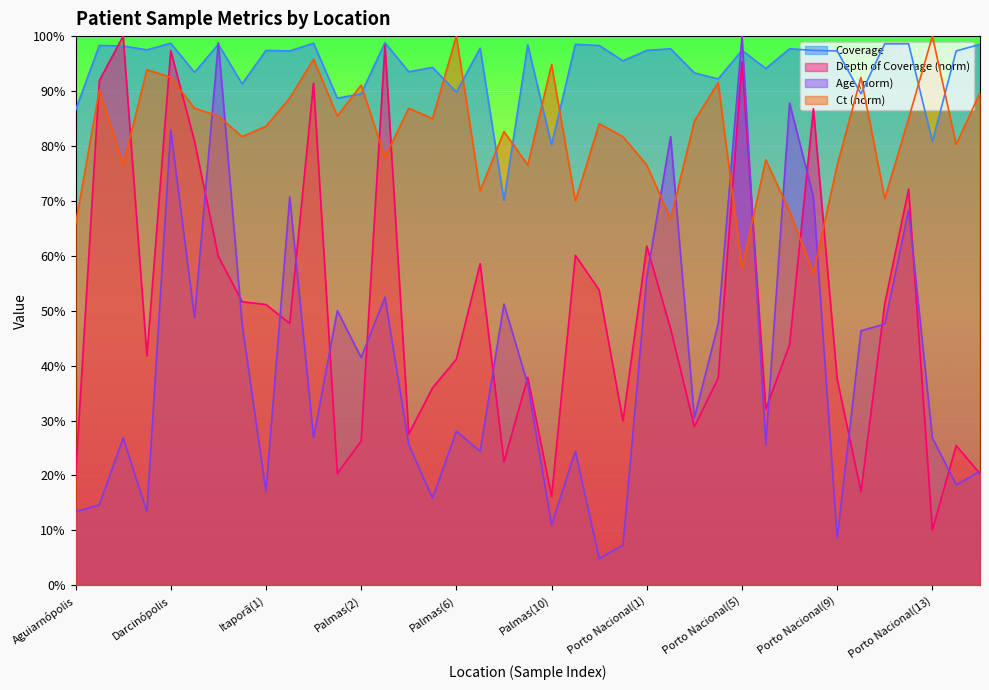

What is the sum of all Coverage values?

3677.0